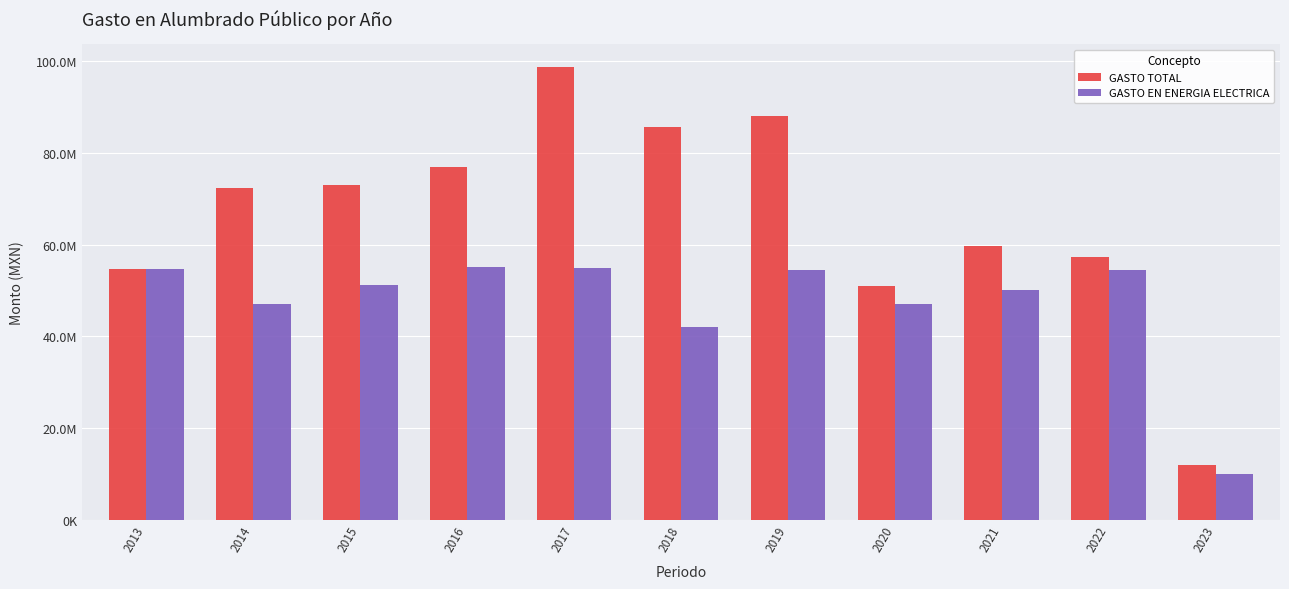

Which series has the widest spread of values?

GASTO TOTAL